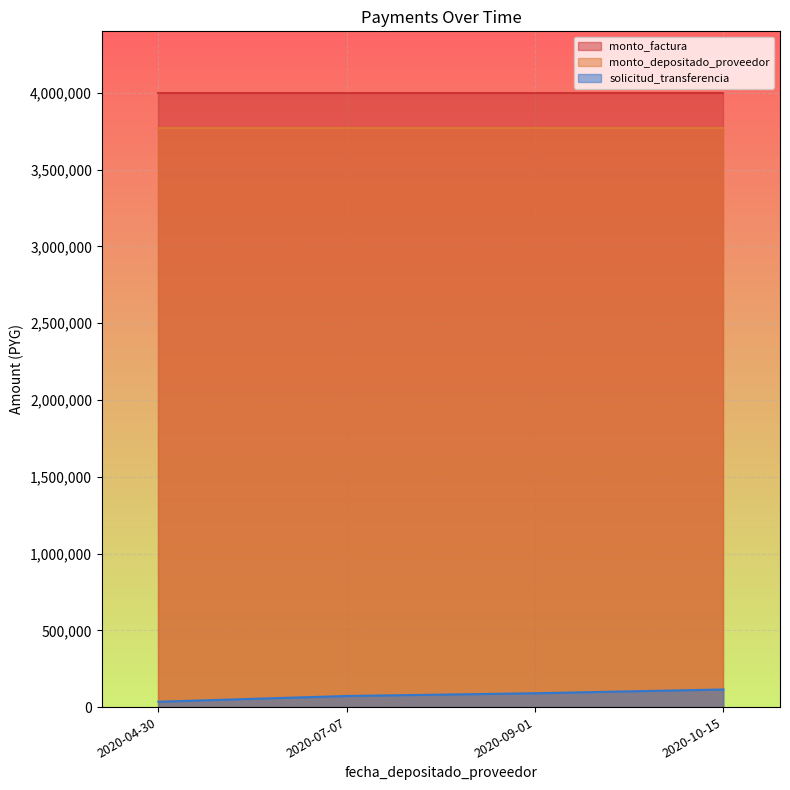

Which series has the widest spread of values?

solicitud_transferencia